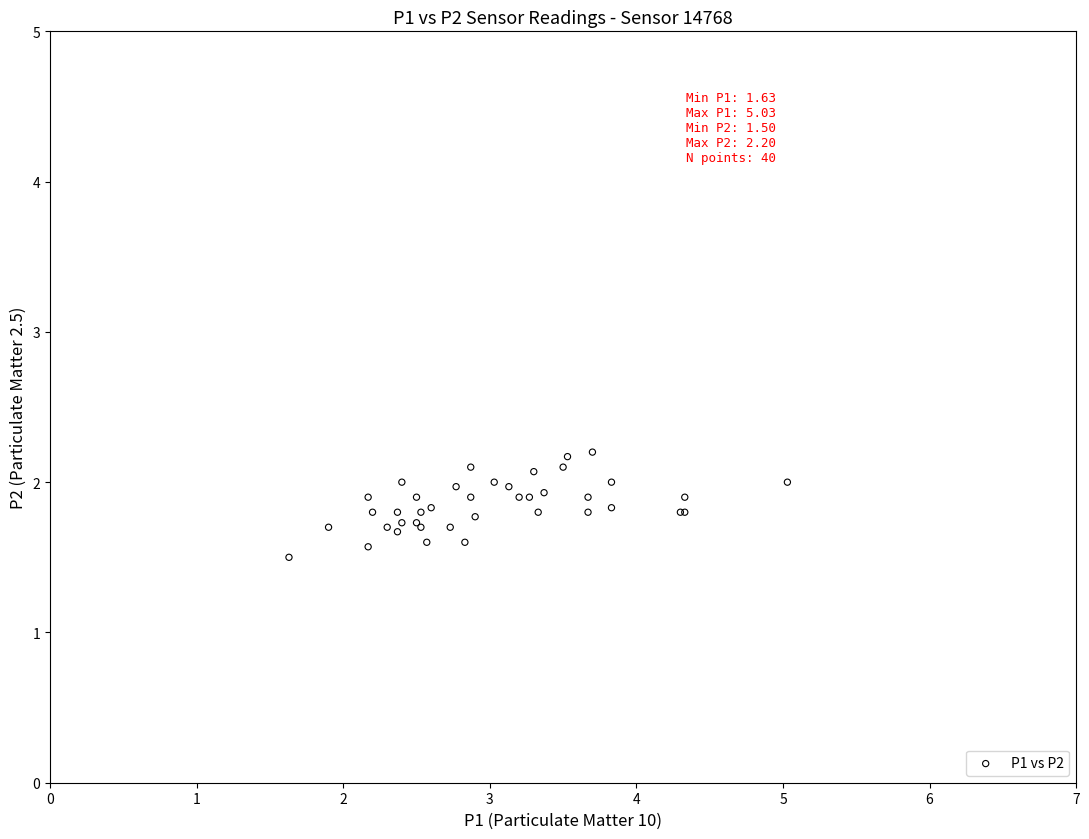

What Y value in the scatter plot is closest to 1?

1.5